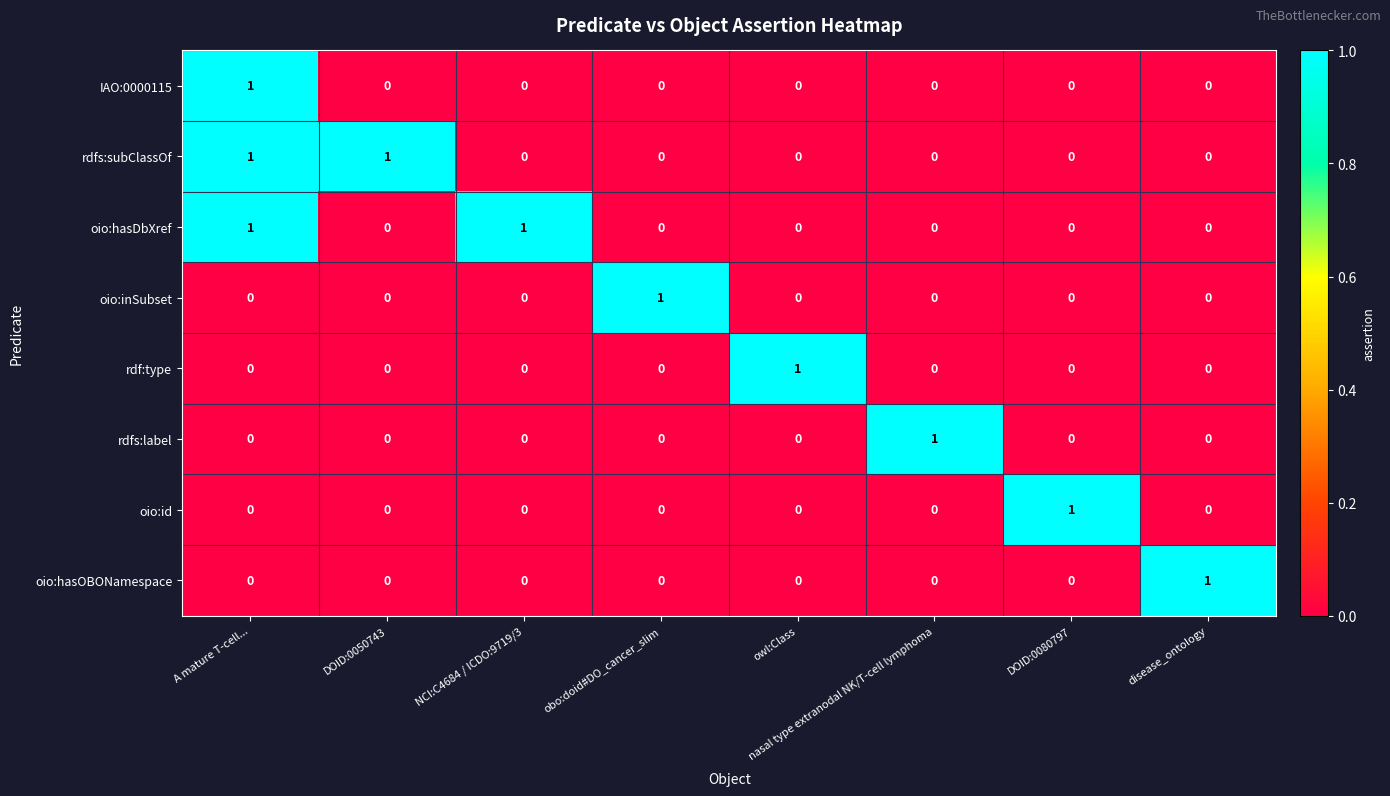

The value of IAO:0000115 at nasal type extranodal NK/T-cell lymphoma is 0. True or false?

True